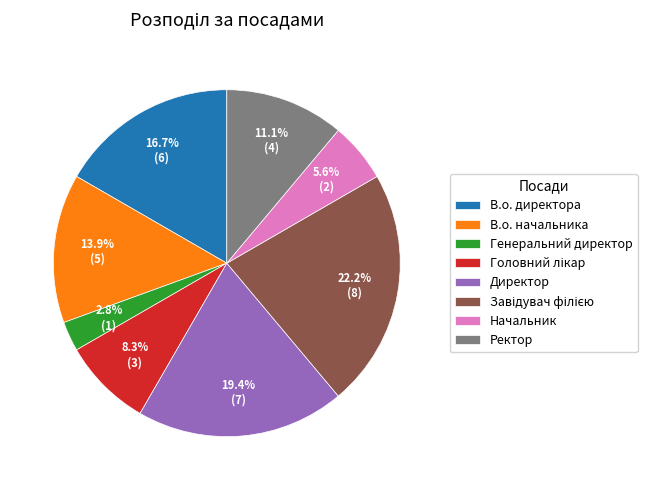

True or false: Ректор accounts for 1% of the total.

False